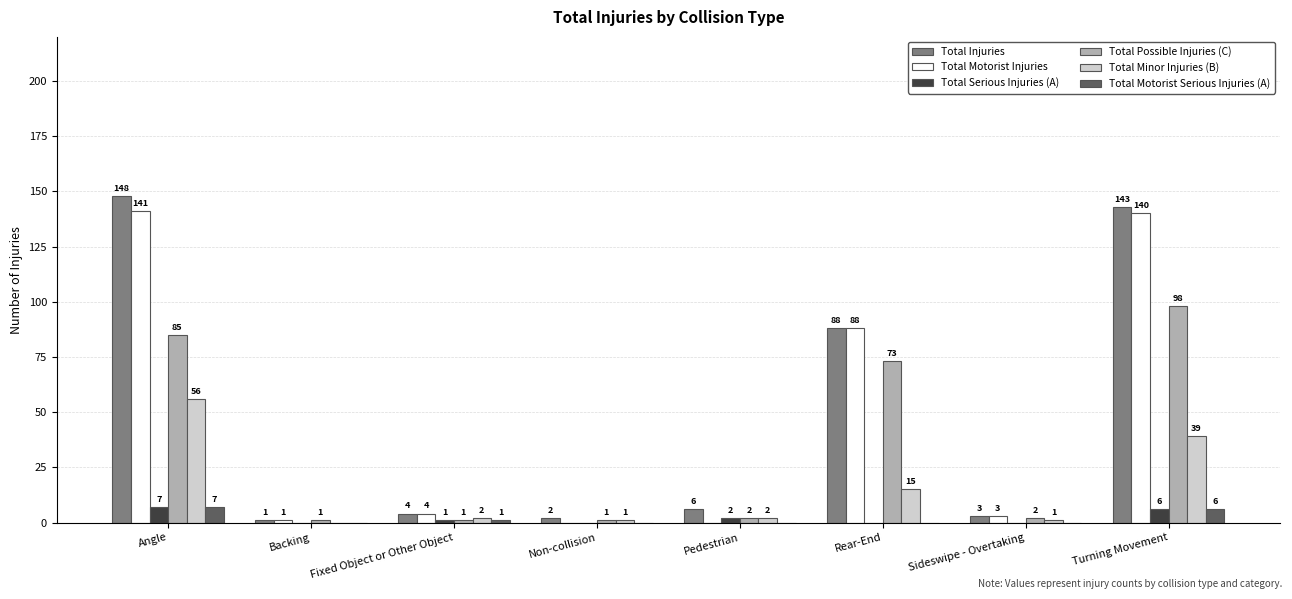

Between Angle and Pedestrian, which series saw the biggest shift?

Total Injuries